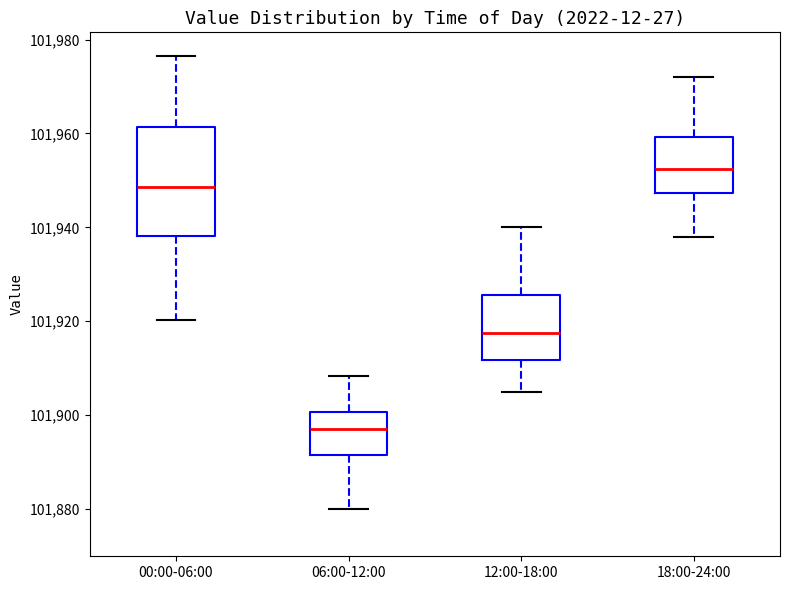

Which box's median line is the highest?

18:00-24:00